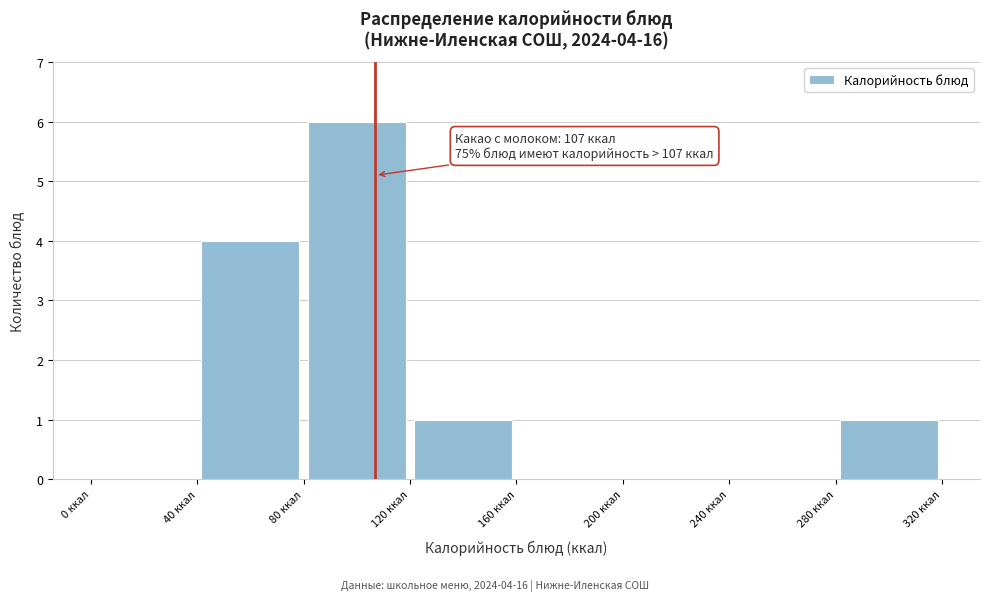

Over which range of the x-axis is the bar tallest?

80 to 120